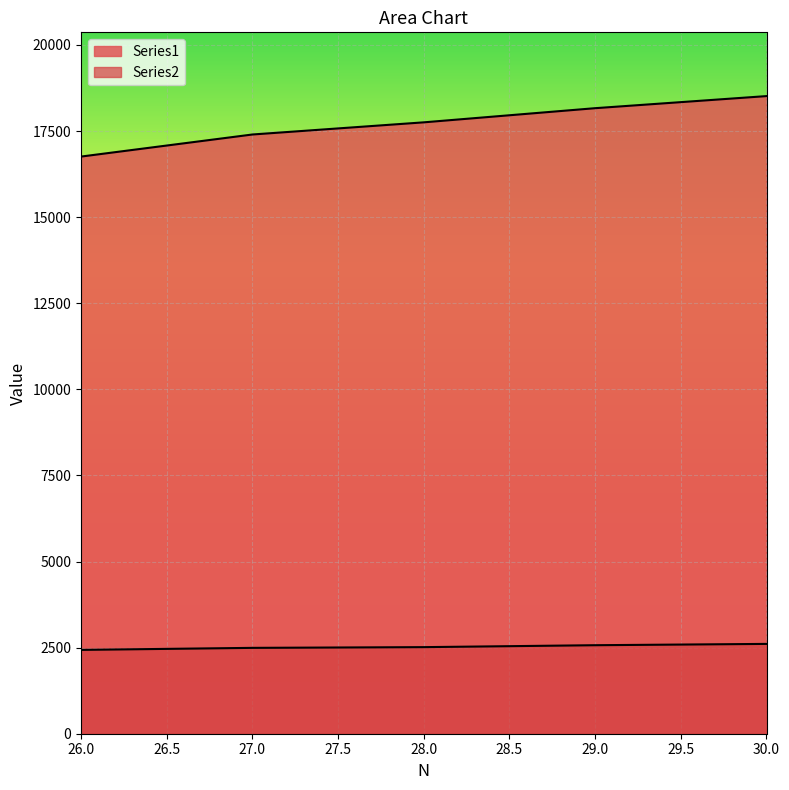

At which label does Series1 first exceed 17752?

29